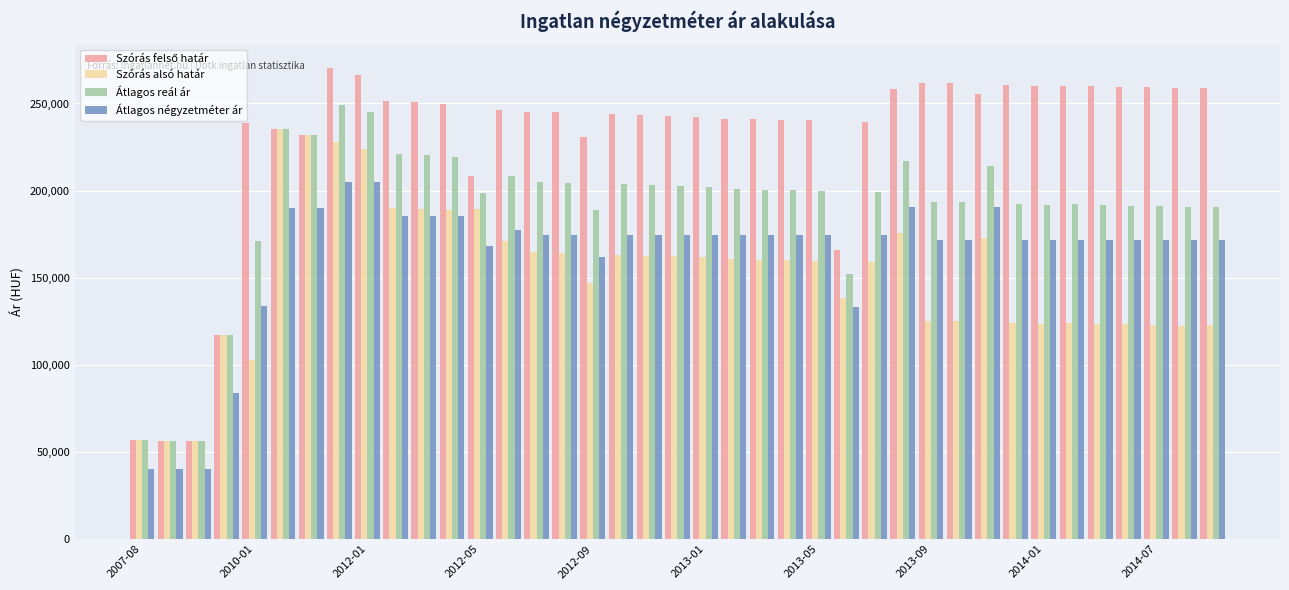

What is the minimum value for Szórás alsó határ?

56084